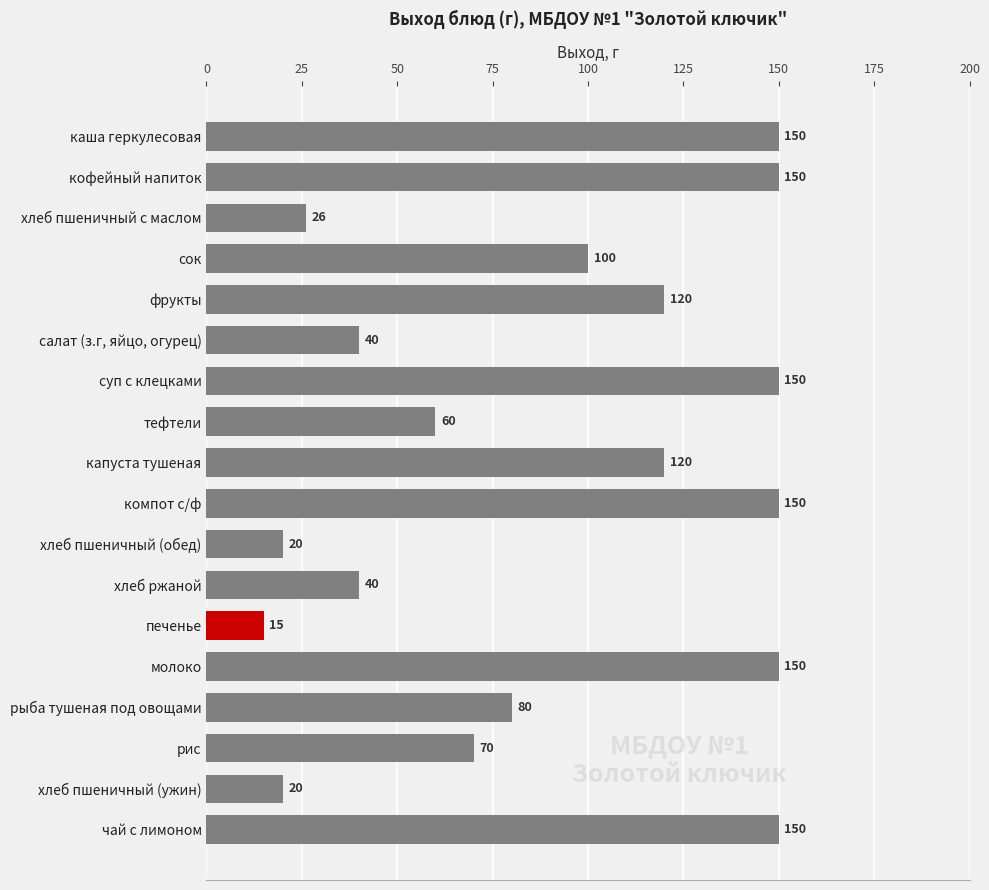

Between сок and салат (з.г, яйцо, огурец), which is larger?

сок